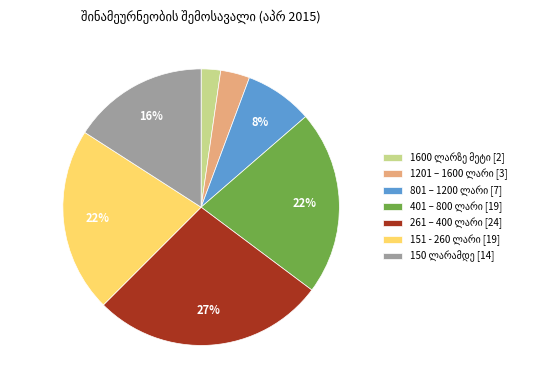

Count the number of slices in the pie.

7